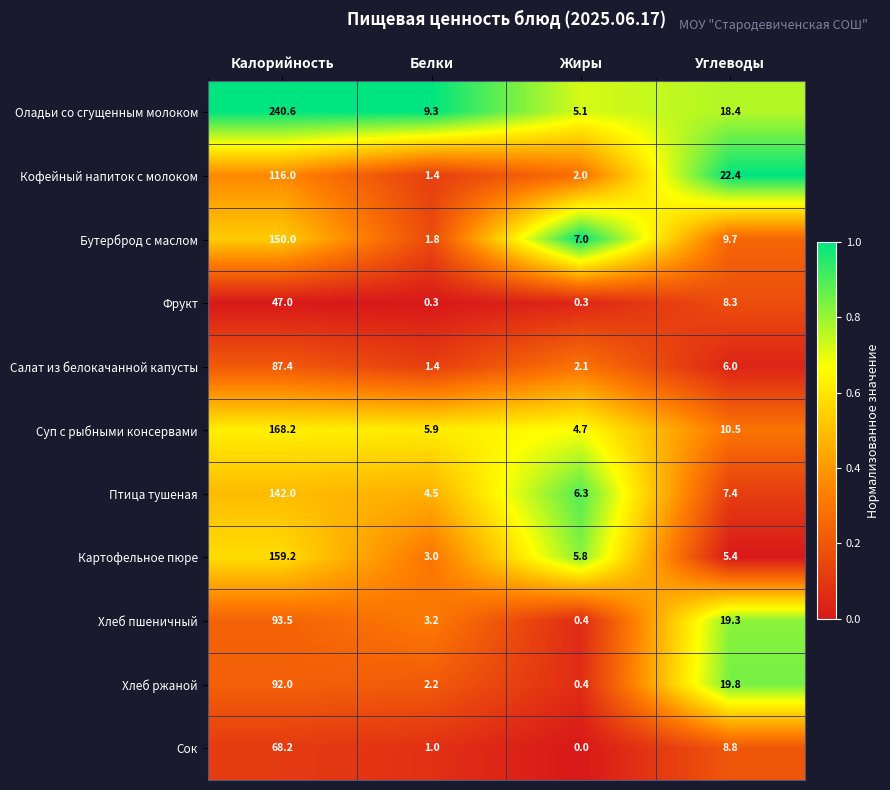

Is the value of Фрукт at Углеводы greater than the value of Картофельное пюре at Калорийность?

No